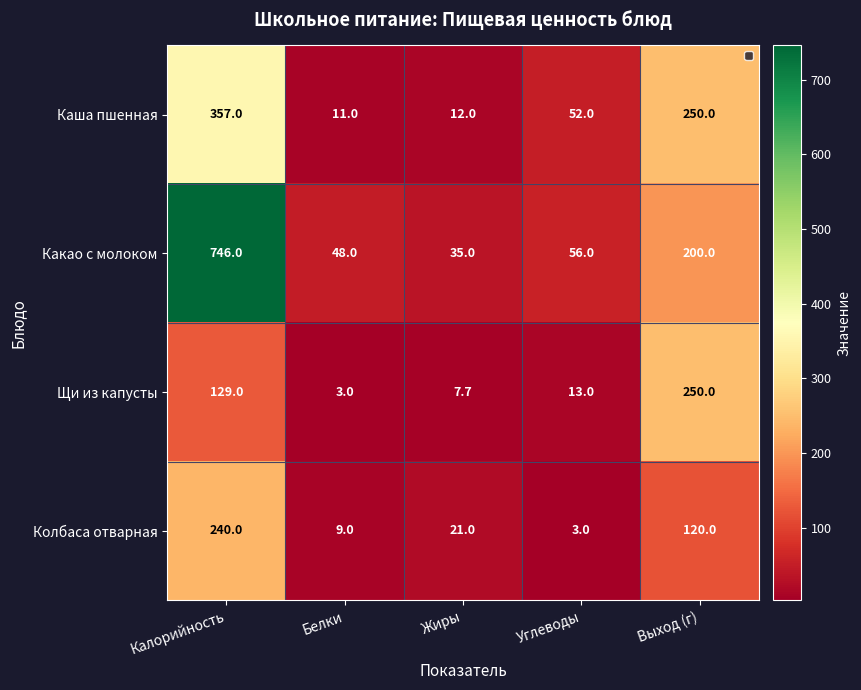

How many data points in Колбаса отварная are less than 21?

2